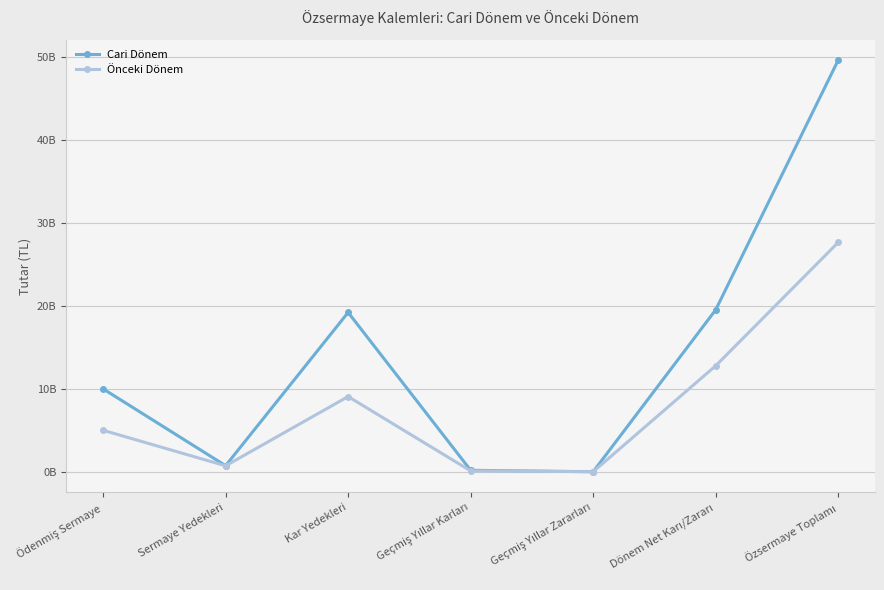

At which category does Cari Dönem reach its first local valley?

Sermaye Yedekleri